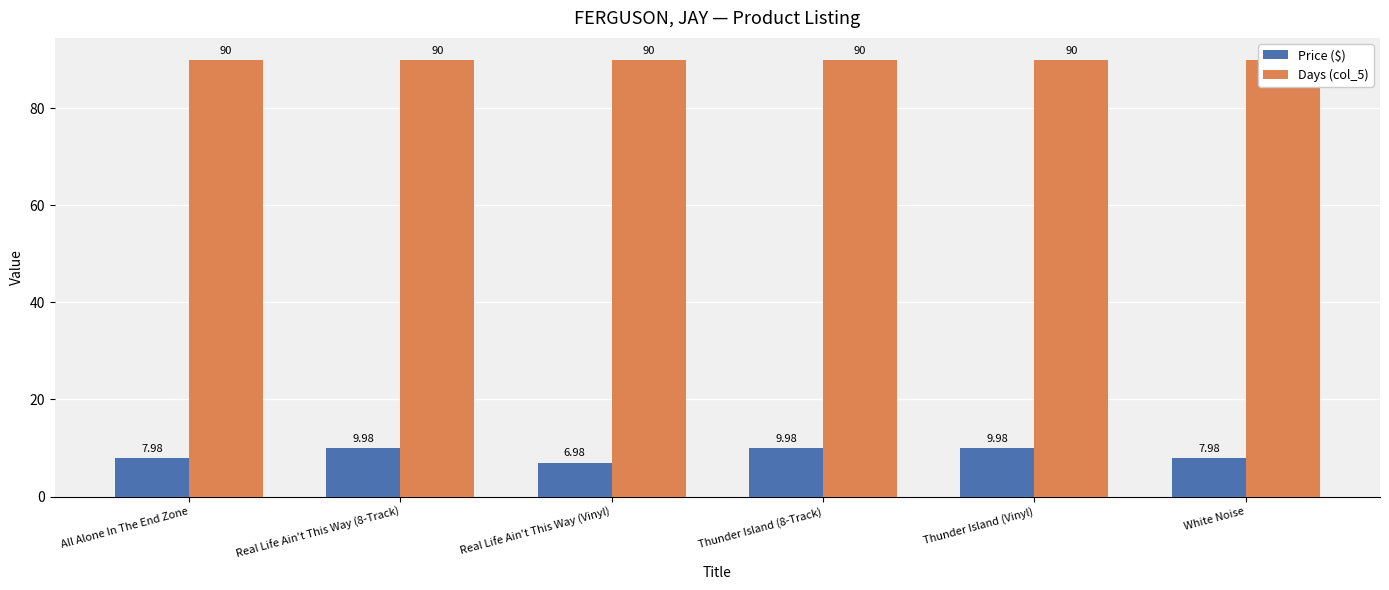

The value of Days (col_5) at Real Life Ain't This Way (Vinyl) is 151.6. True or false?

False